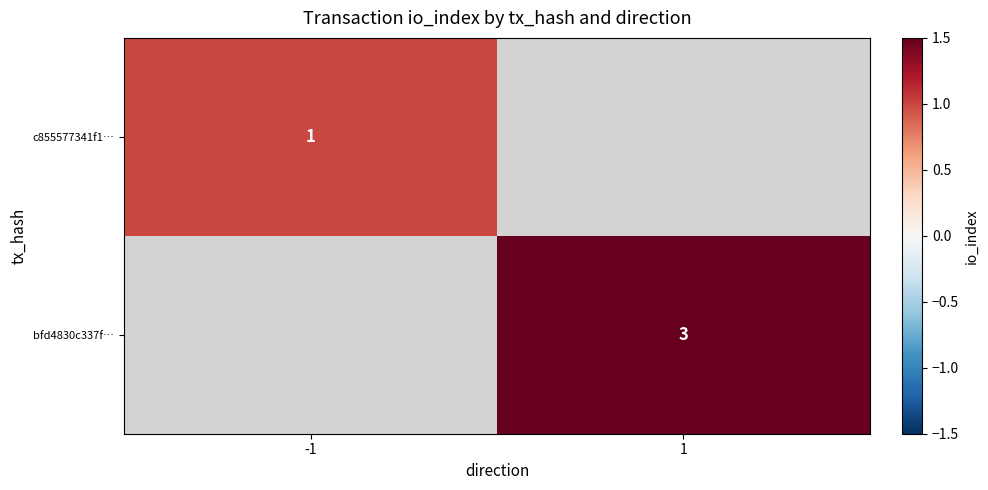

True or false: bfd4830c337f… has a value of 5 at 1.

False